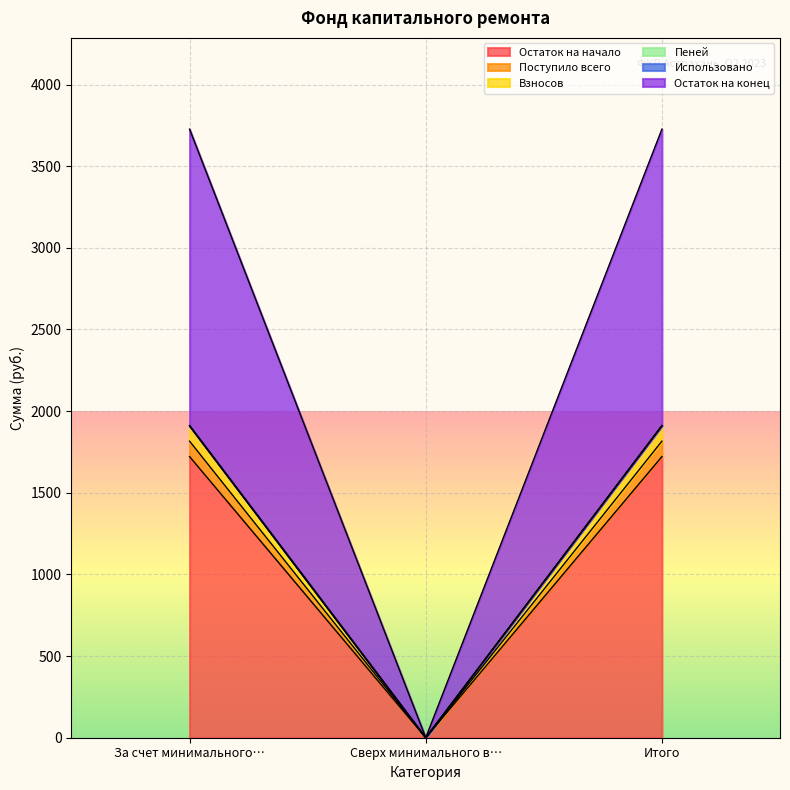

Which category has the lowest value in the Остаток на начало series?

Сверх минимального в…